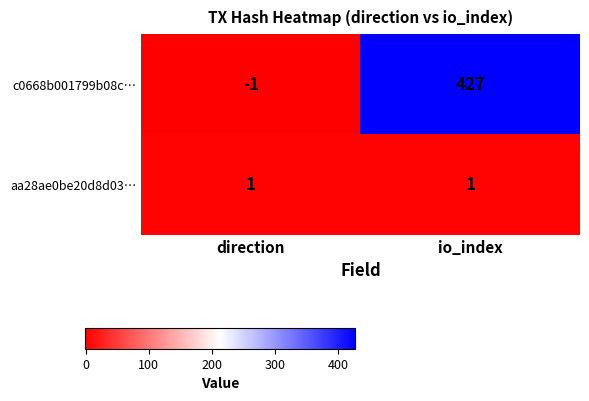

Which category has the highest value across all series?

io_index